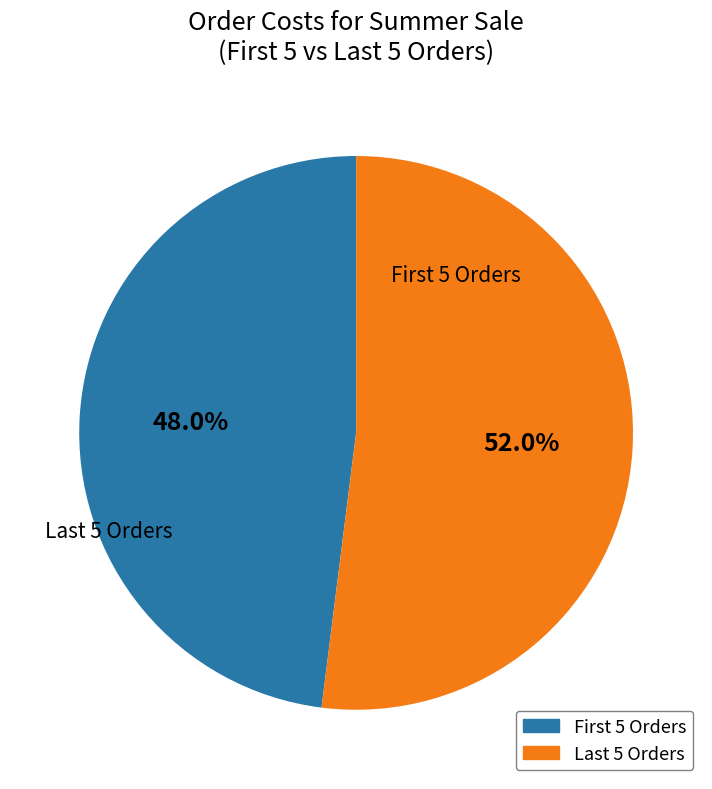

Is there any slice that represents more than half of the pie?

Yes